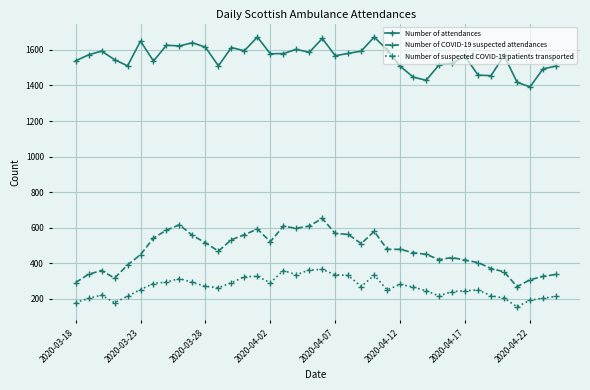

Which series has the largest total across all categories?

Number of attendances